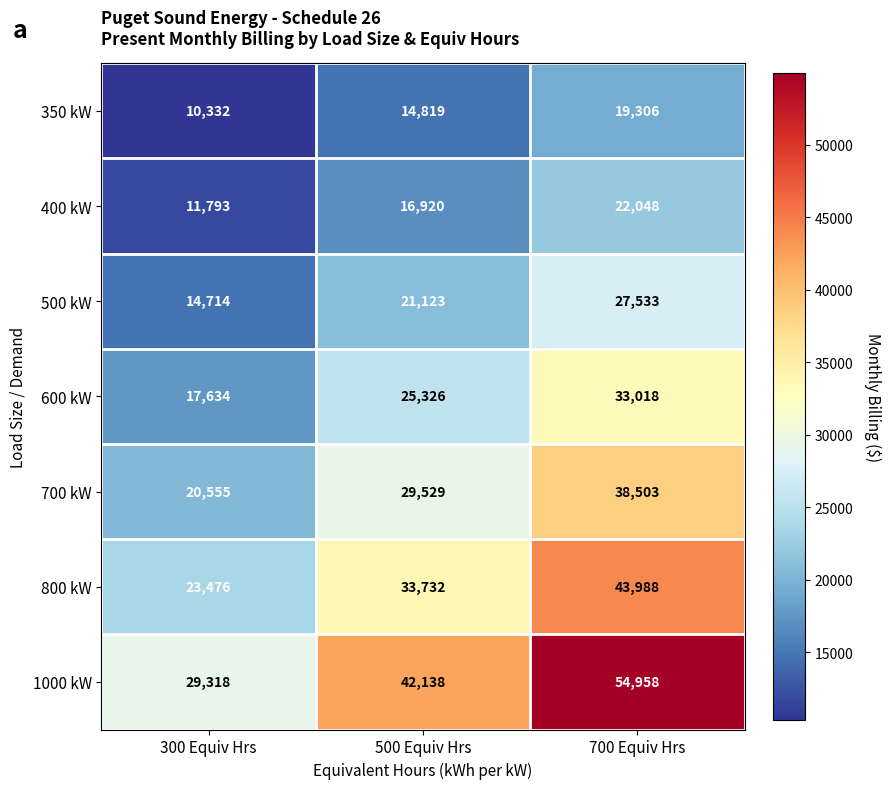

At which category is the sum across all series the highest?

700 Equiv Hrs